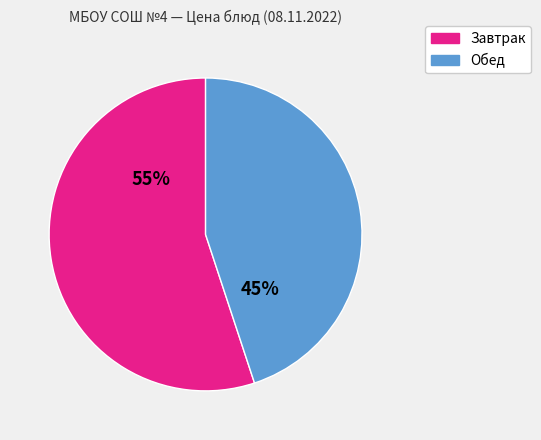

Does any single category account for the majority?

Yes